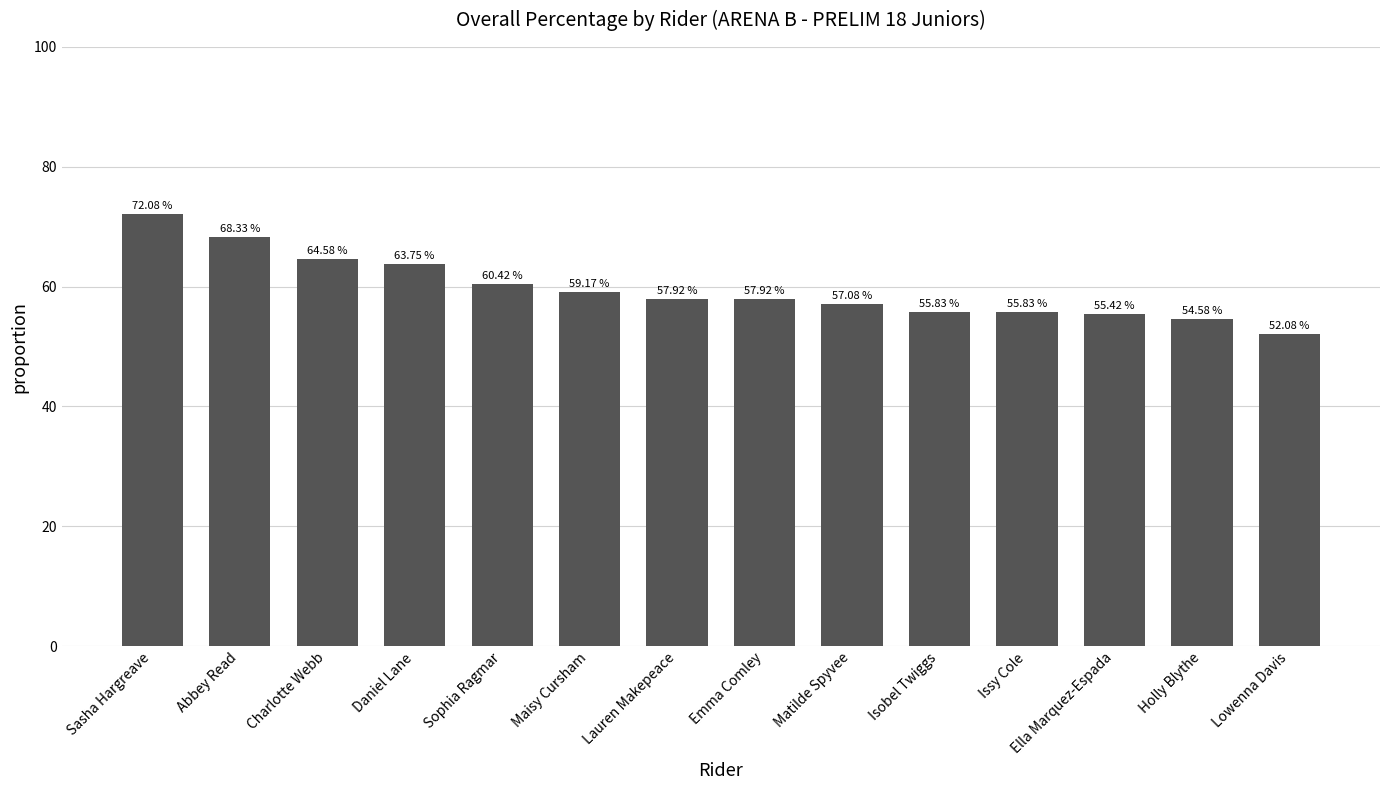

The value at Matilde Spyvee is 75.6. True or false?

False